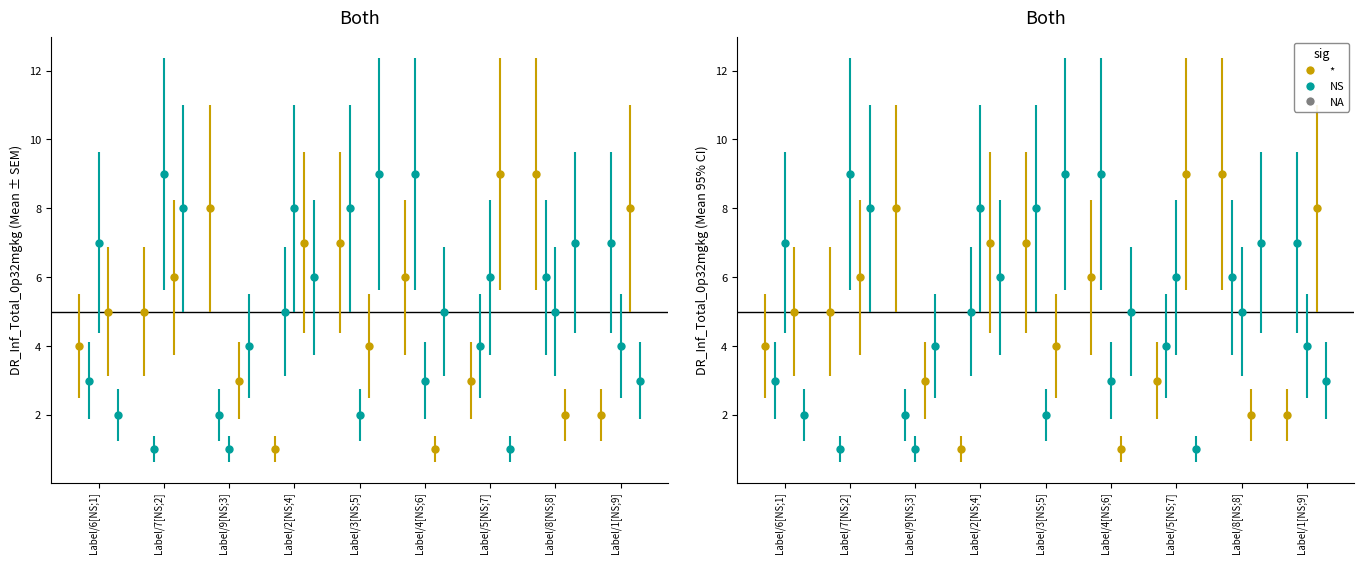

What is the total value across all series at 6?

21